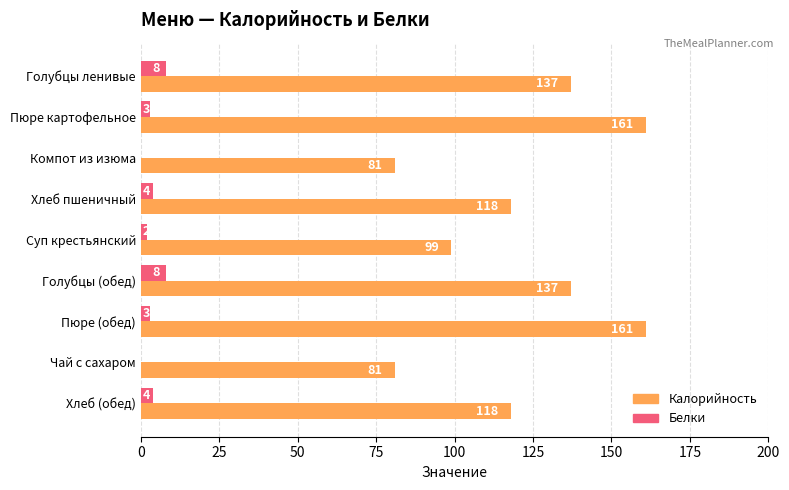

The Калорийность series shows 161 at Пюре (обед). True or false?

True